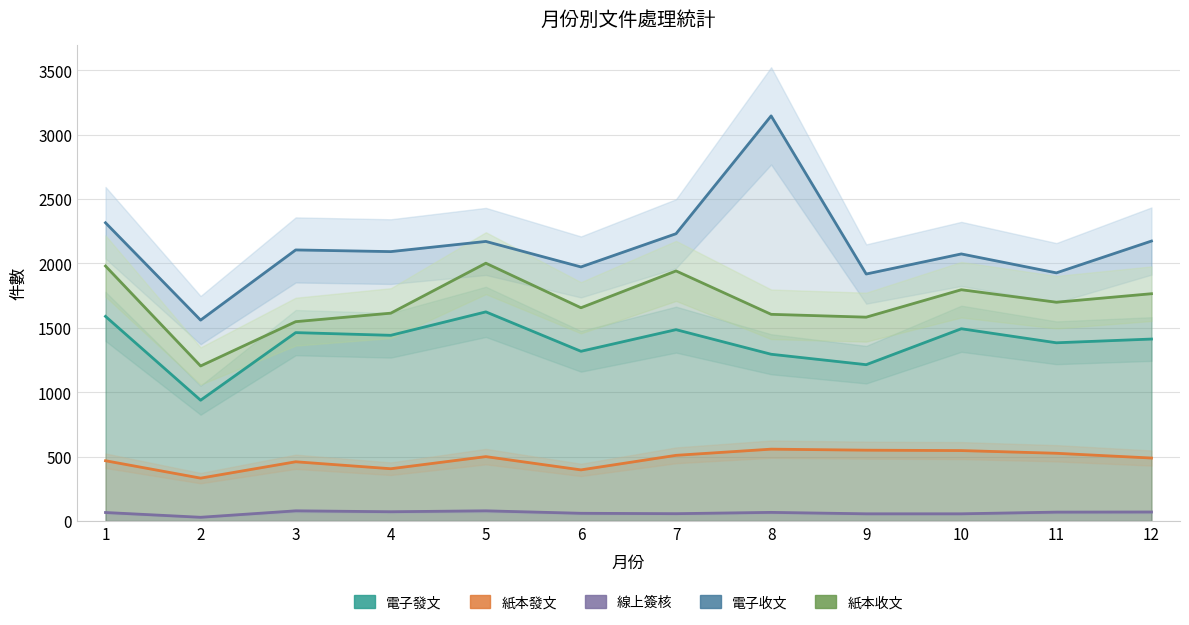

Reading left to right, list all the values displayed in this chart.

電子發文: 1589	938	1463	1442	1624	1318	1486	1295	1214	1493	1384	1413
紙本發文: 468	333	460	406	500	397	510	558	550	547	526	489
線上簽核: 66	29	79	72	79	60	57	67	56	56	69	70
電子收文: 2316	1560	2105	2092	2171	1973	2231	3146	1918	2074	1927	2174
紙本收文: 1980	1204	1548	1614	2002	1656	1942	1605	1583	1796	1699	1765